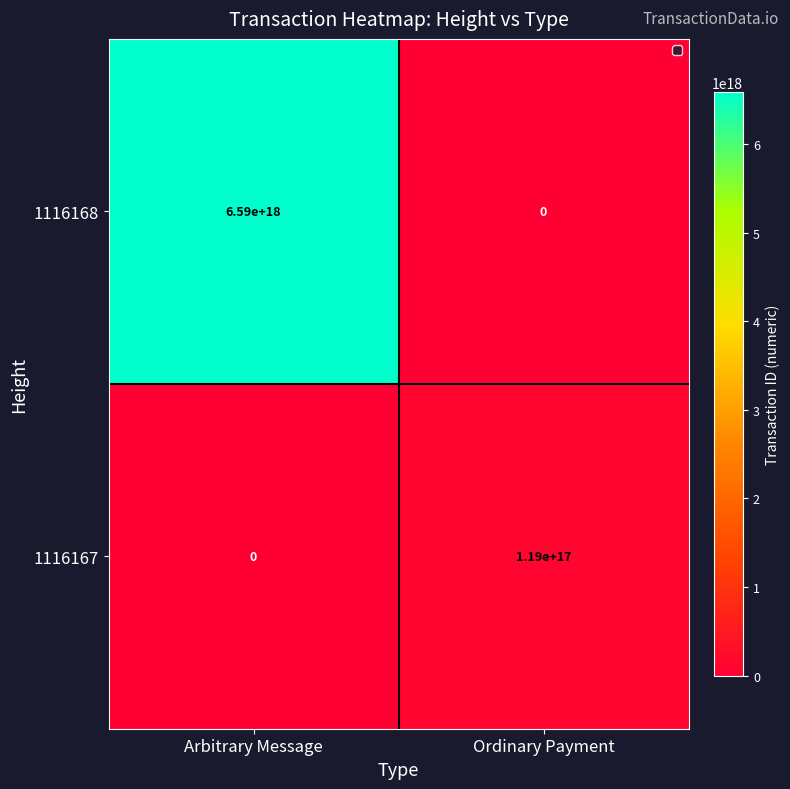

At which category does the chart reach its peak across all series?

Arbitrary Message